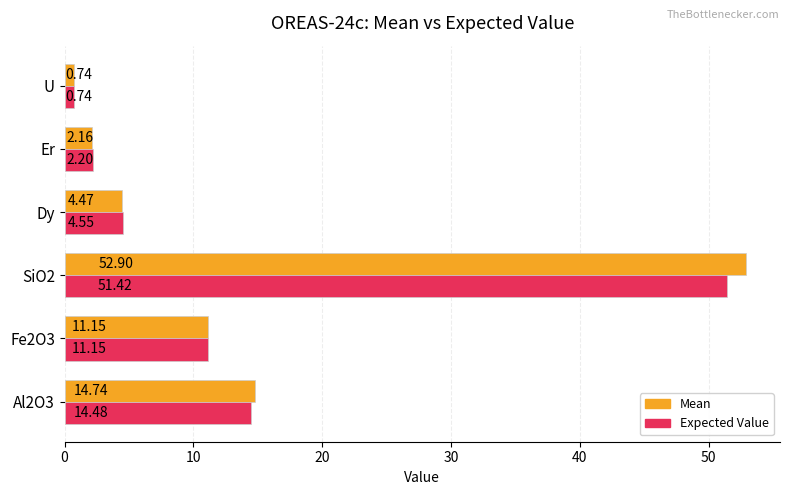

Which label corresponds to the smallest value in the chart?

U